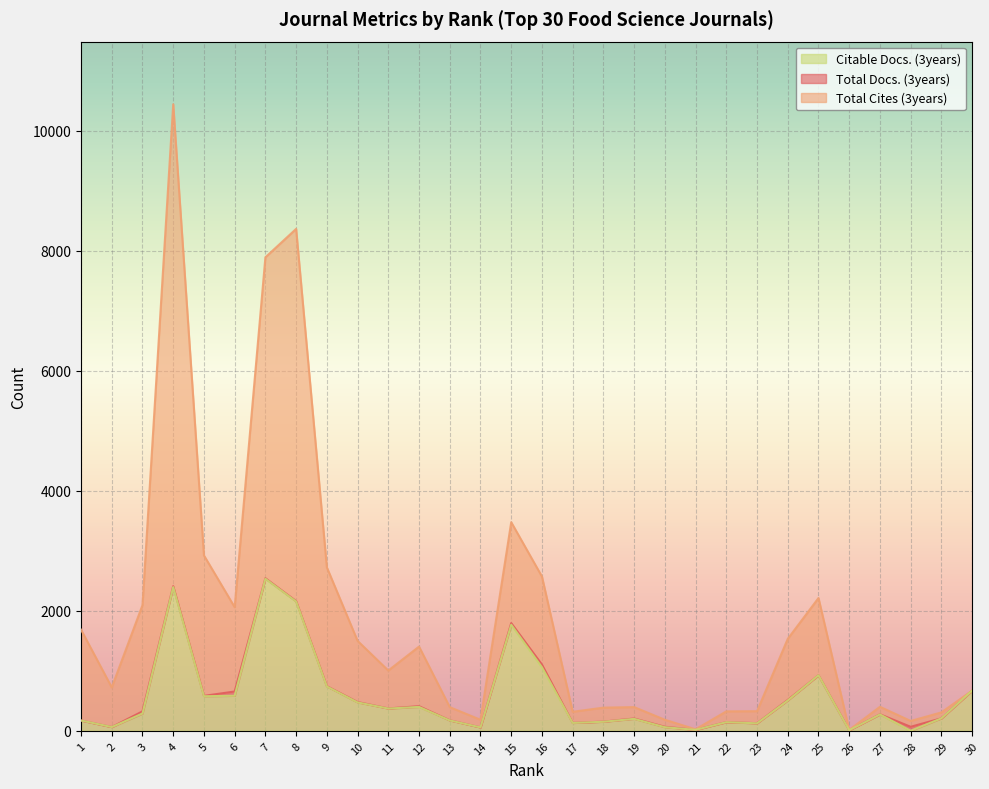

Between 10 and 19, which is larger?

10